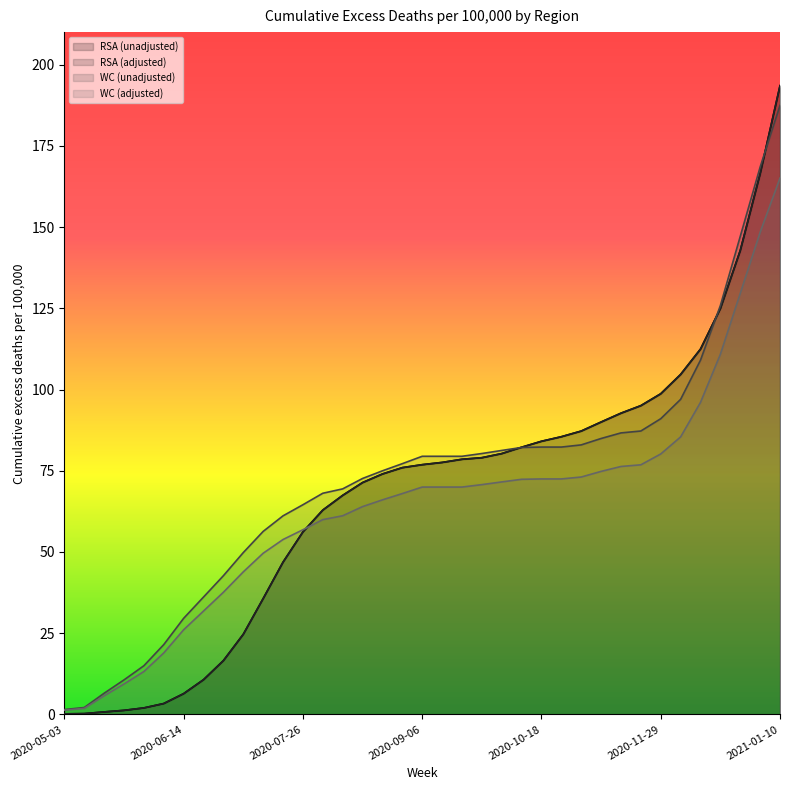

At how many categories does at least one series exceed 133?

3